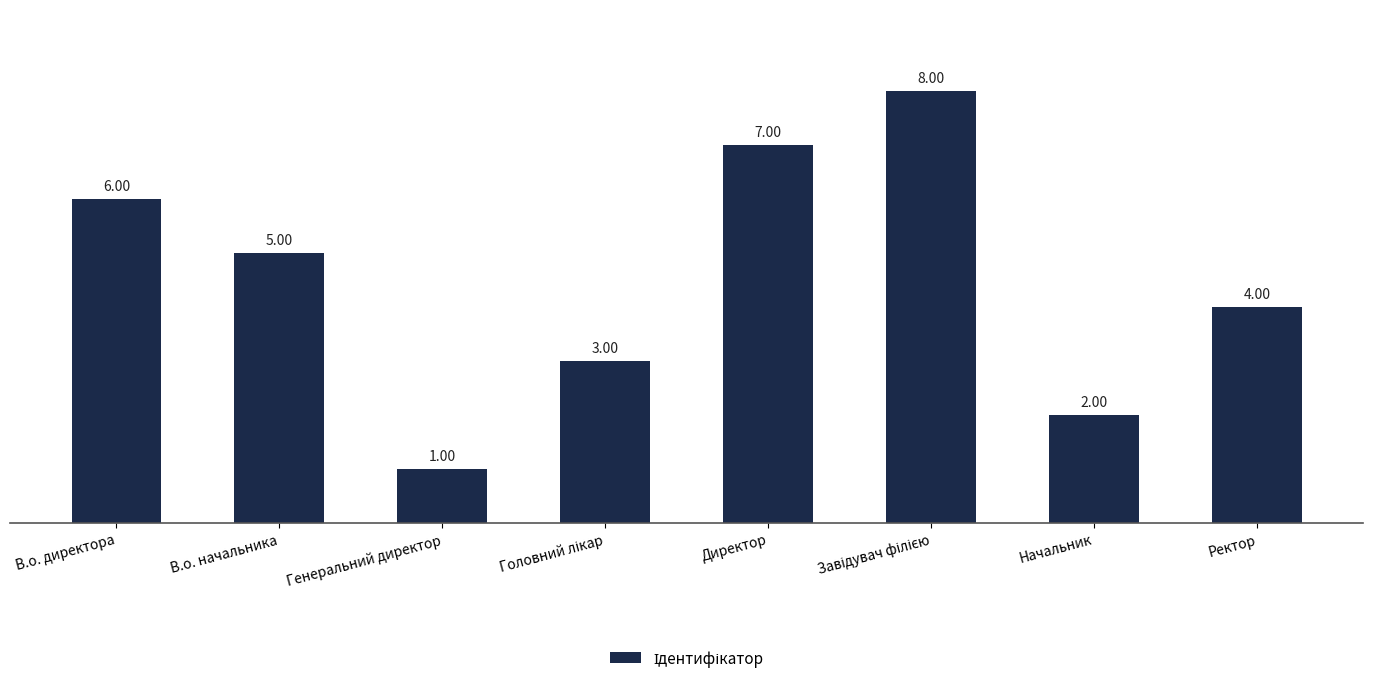

What is the change in value from В.о. директора to Директор?

+1